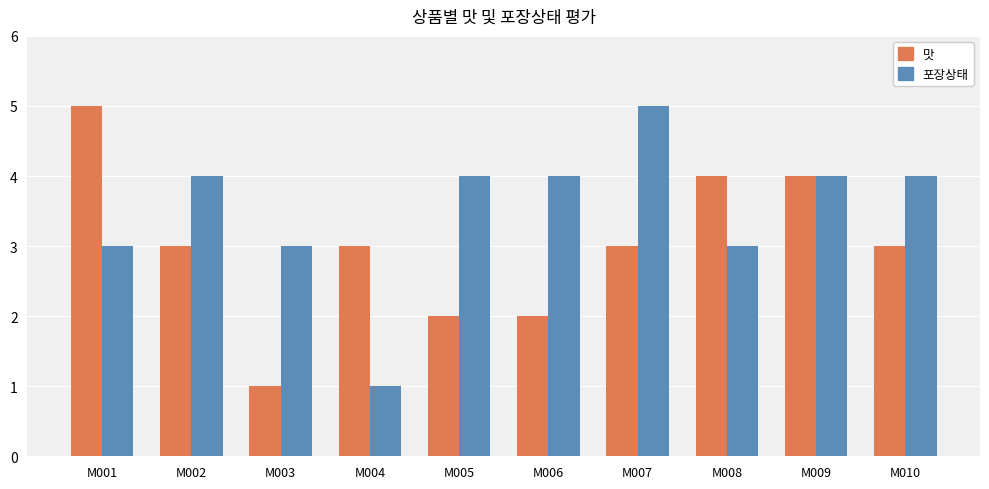

How many data points does each series have?

10